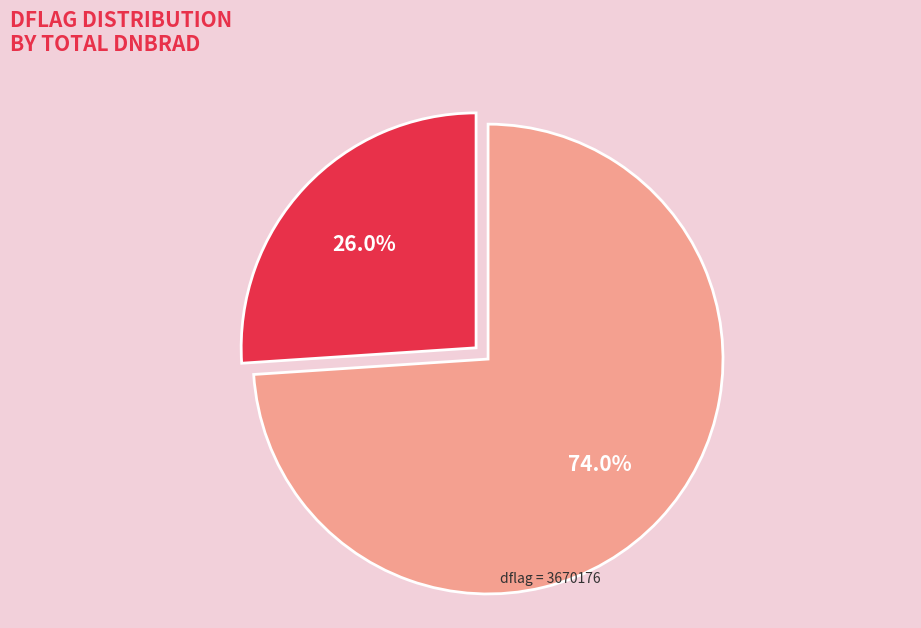

What is the majority slice?

dflag = 3670176